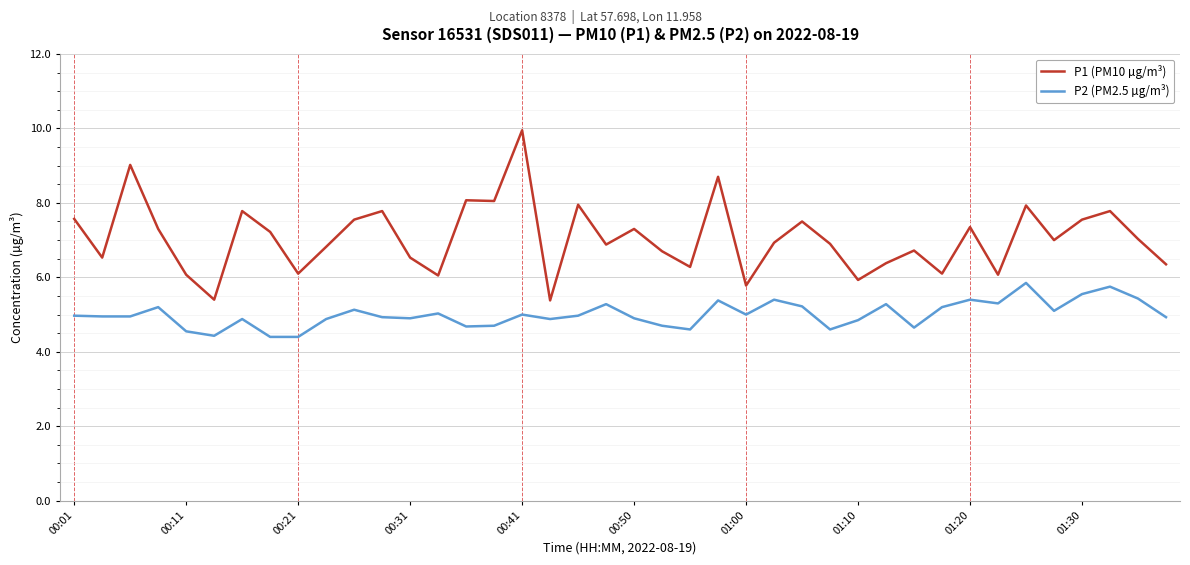

What is the minimum value for P2 (PM2.5 µg/m³)?

4.4